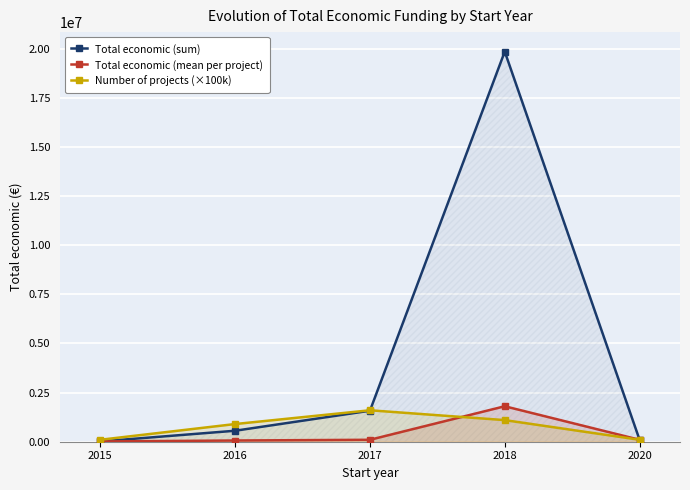

Which series changed the most between 2018 and 2020?

Total economic (sum)